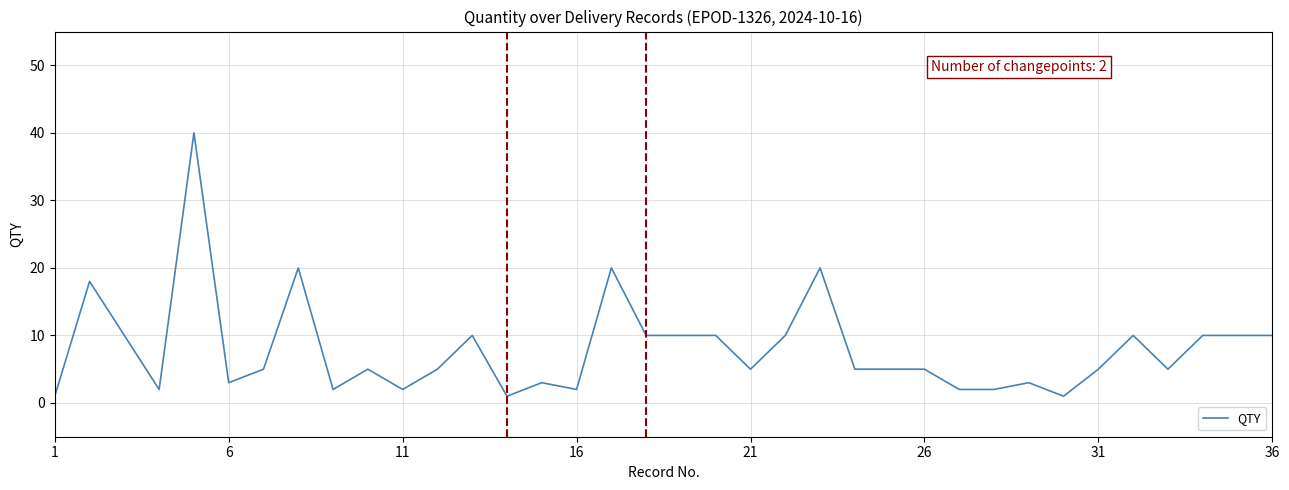

What is the difference between the maximum and minimum values?

39